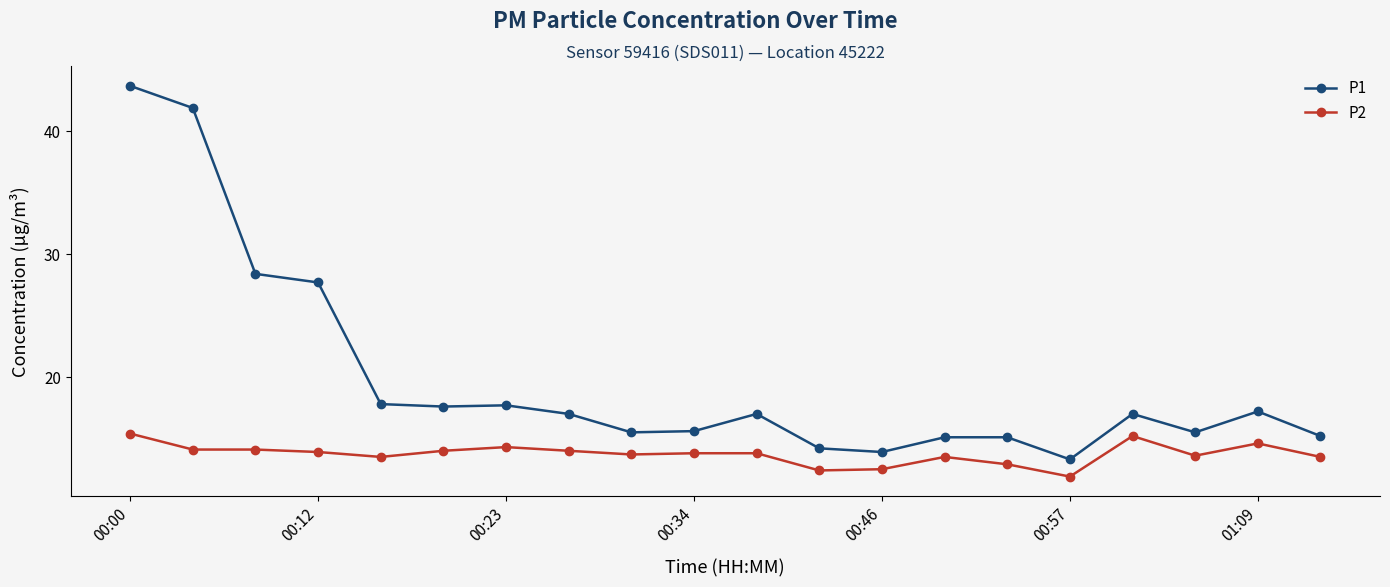

Rank the series by their maximum value, from lowest to highest.

P2, P1